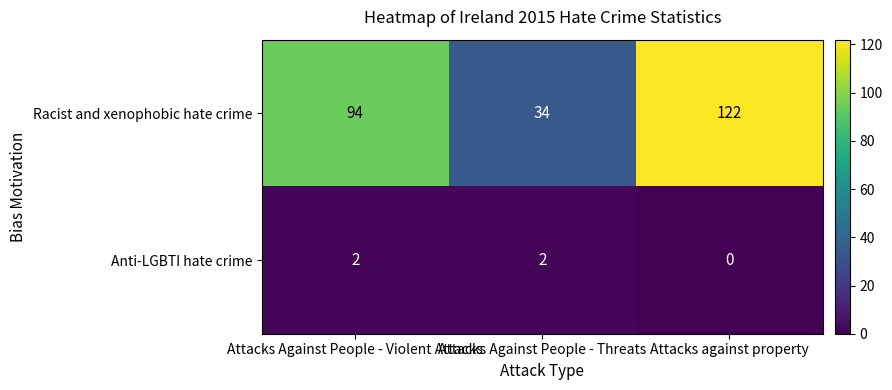

Which series has the largest range (max minus min)?

Racist and xenophobic hate crime